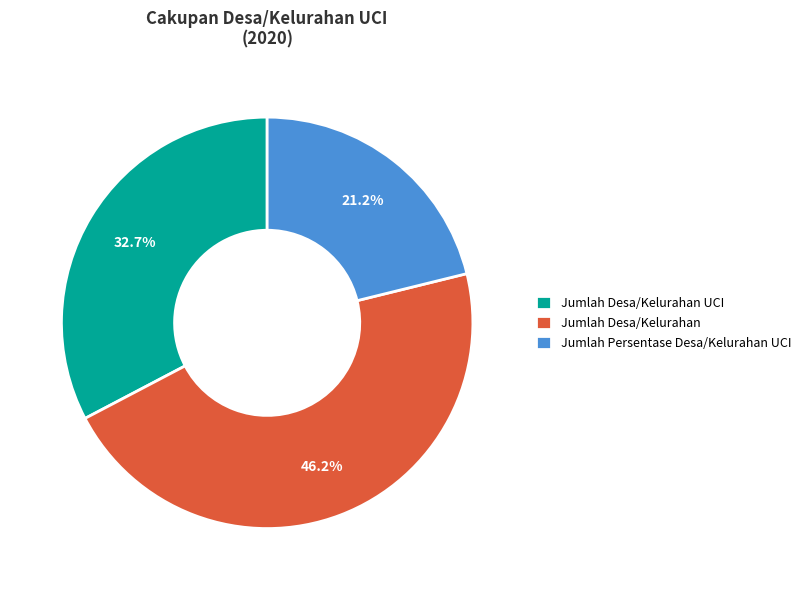

The Jumlah Desa/Kelurahan UCI slice represents 33% of the pie. True or false?

True